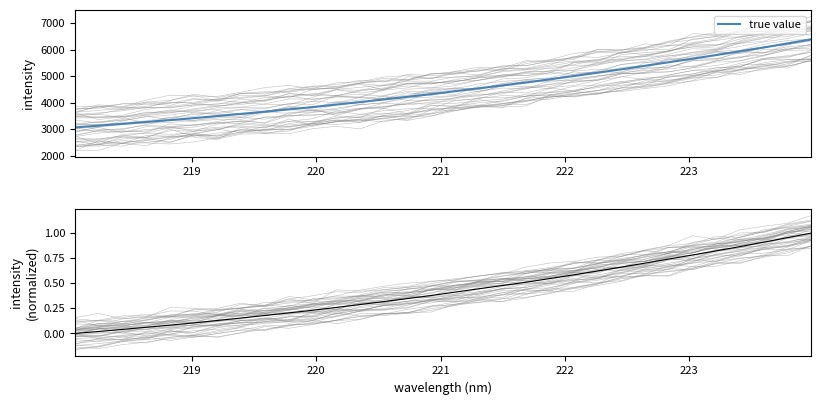

What is the difference between the maximum and minimum values in the true value series?

3301.0